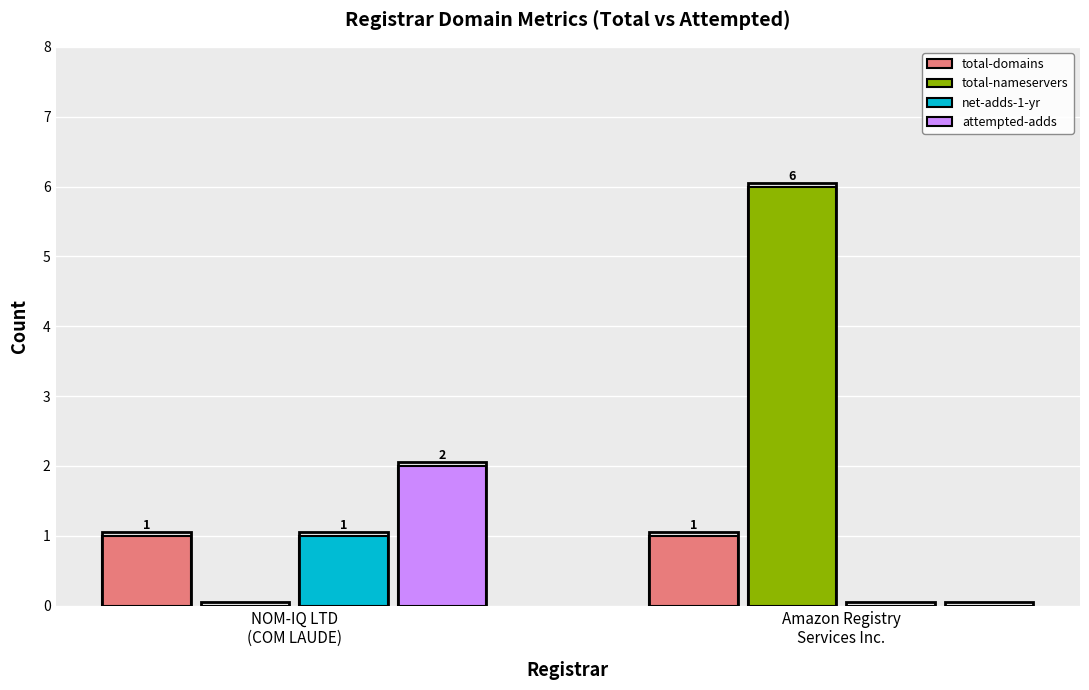

What is the spread (max minus min) of values at NOM-IQ LTD
(COM LAUDE)?

2